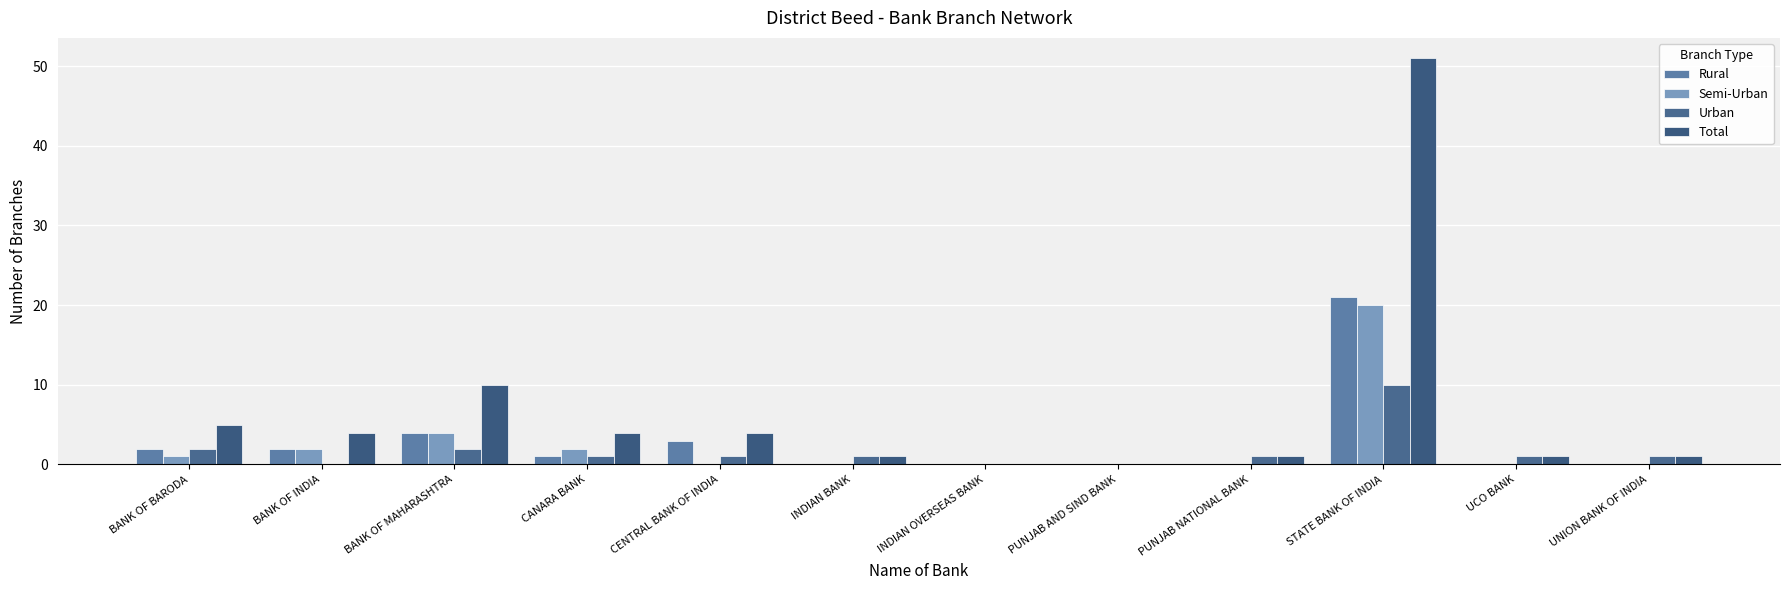

Where is Rural nearest to the value 10?

BANK OF MAHARASHTRA